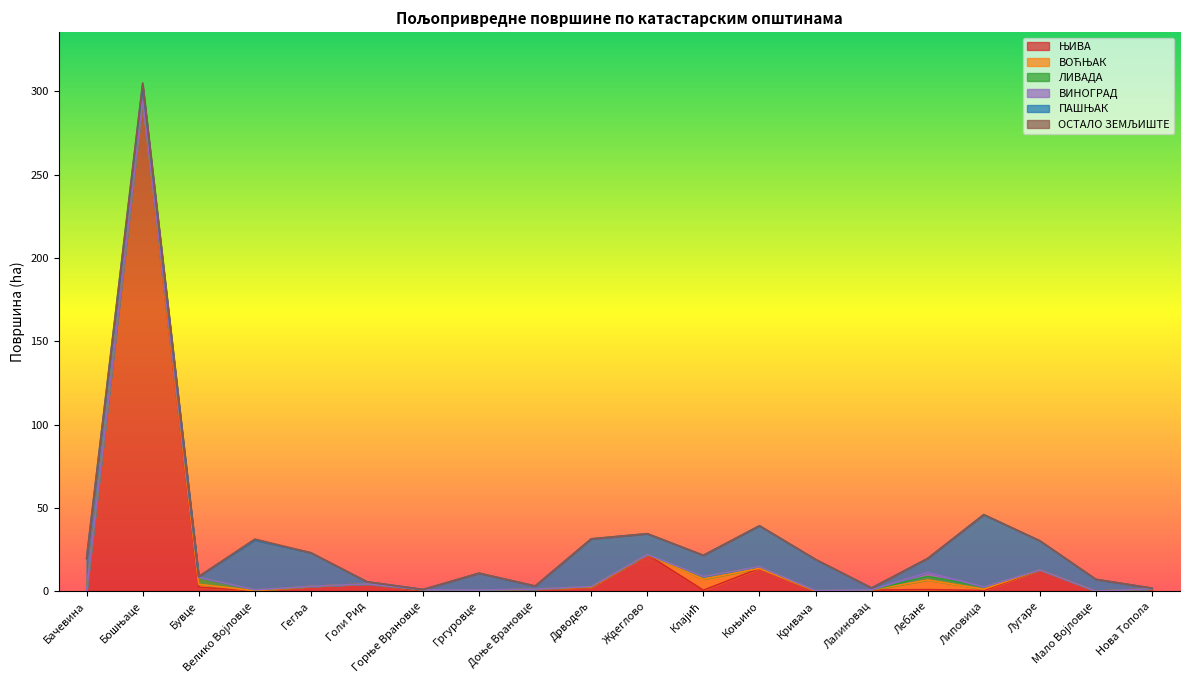

How many data points in ВИНОГРАД are above 0?

4